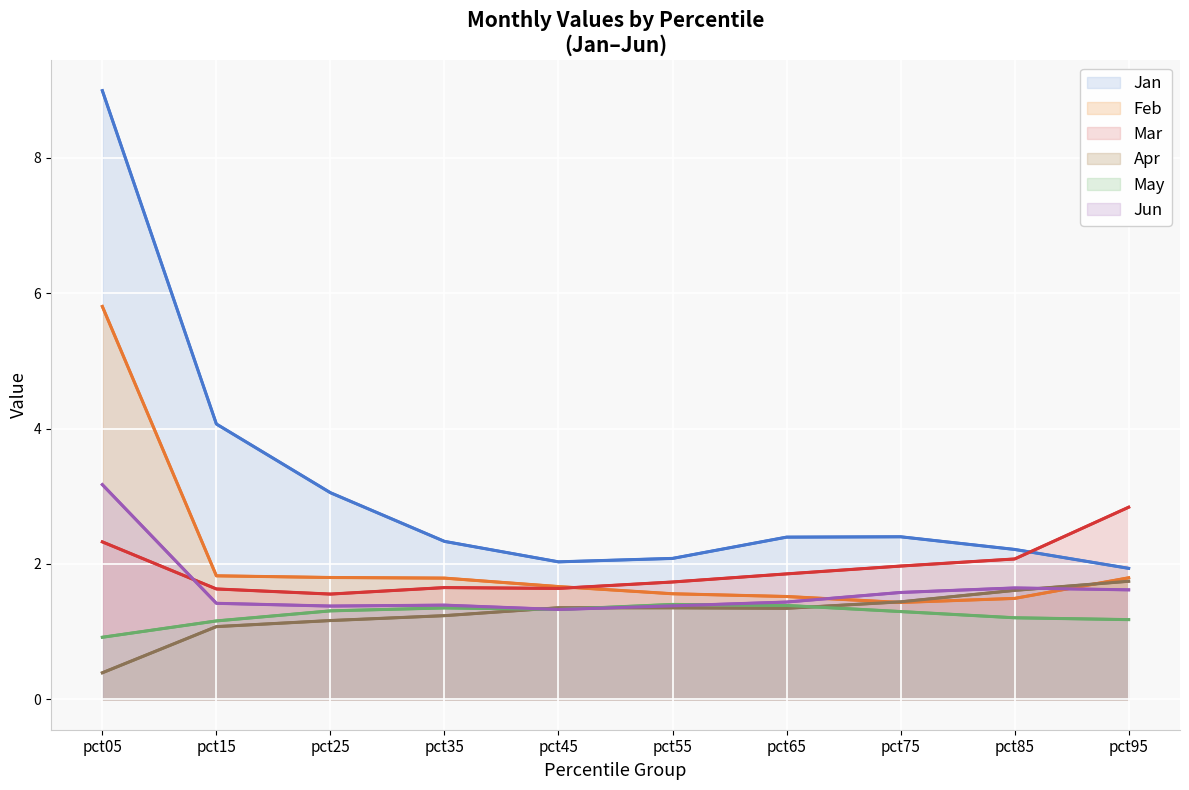

What is the difference between the Apr values at pct45 and pct75?

0.1